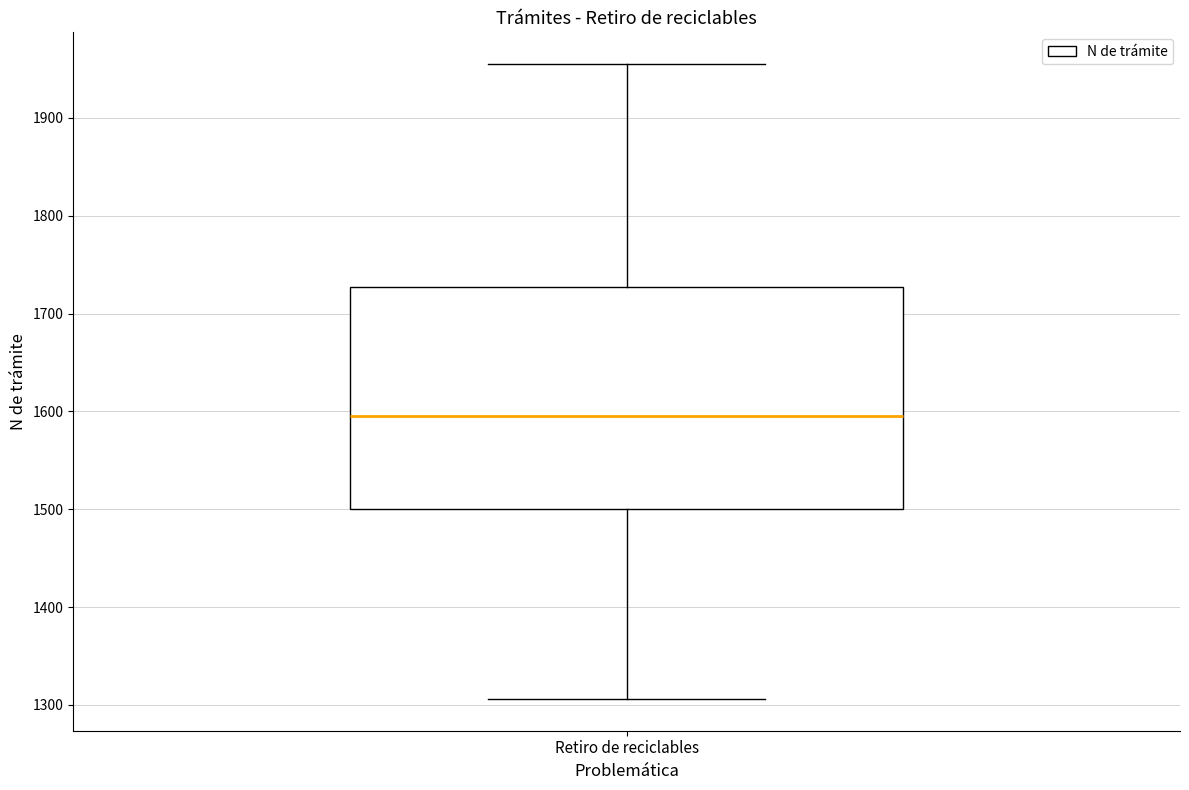

Where does the lower whisker of the box for Retiro de reciclables end on the y-axis? The values are not printed on the chart, so give them approximately, as read against the axis.

1310